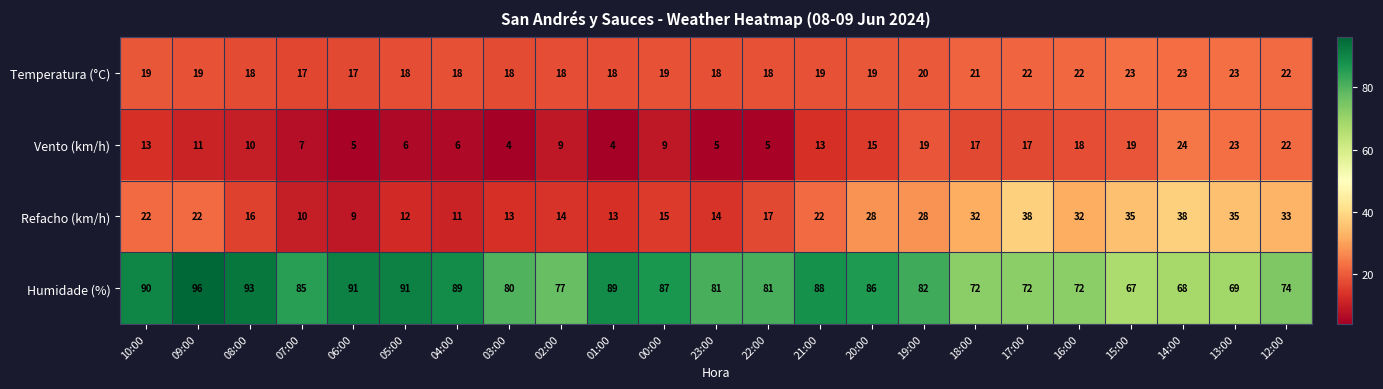

The Vento (km/h) series shows 17 at 17:00. True or false?

True